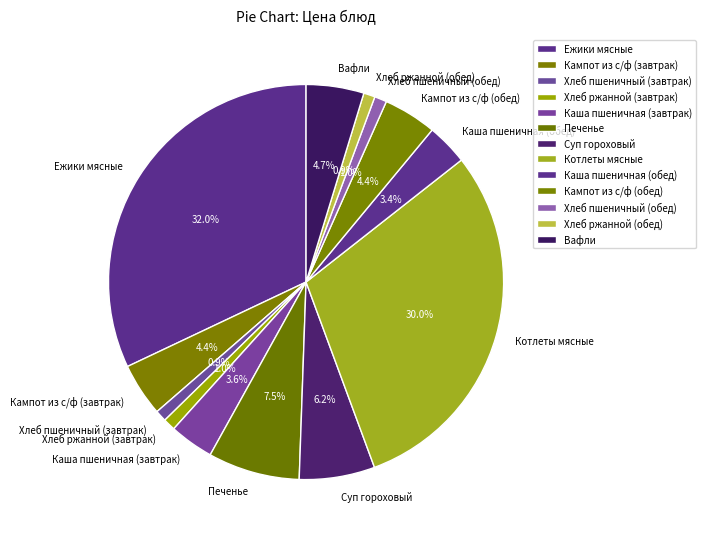

Count the number of slices in the pie.

13